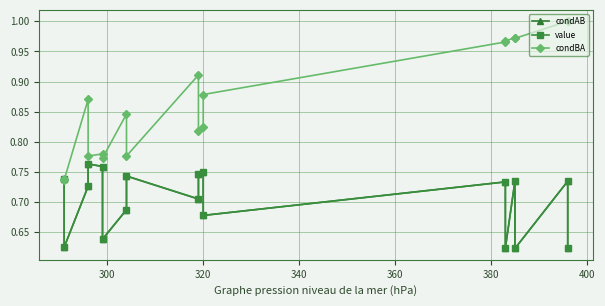

Reading left to right, extract all data points from this chart.

condAB: 0.7	0.6	0.7	0.8	0.8	0.6	0.7	0.7	0.7	0.7	0.8	0.7	0.7	0.6	0.7	0.6	0.7	0.6
value: 0.7	0.6	0.7	0.8	0.8	0.6	0.7	0.7	0.7	0.7	0.8	0.7	0.7	0.6	0.7	0.6	0.7	0.6
condBA: 0.7	0.7	0.9	0.8	0.8	0.8	0.8	0.8	0.9	0.8	0.8	0.9	1.0	1.0	1.0	1.0	1.0	1.0